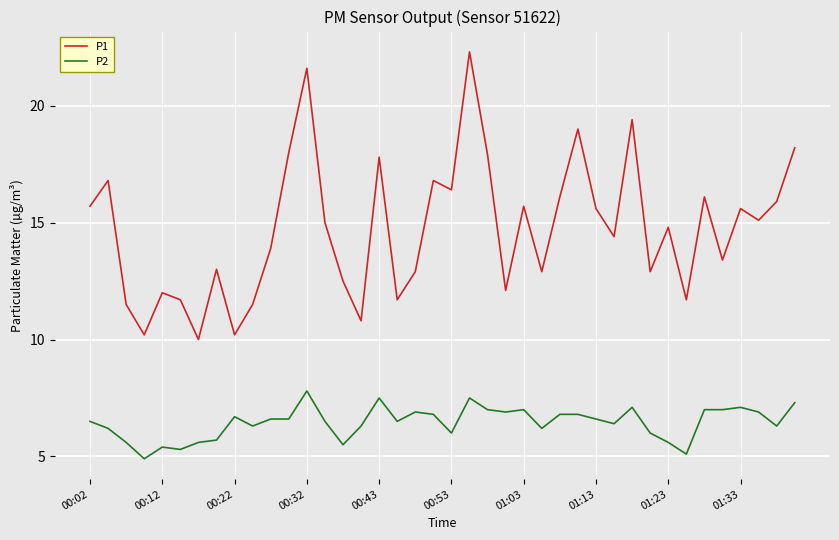

True or false: P2 and P1 cross at least once.

False